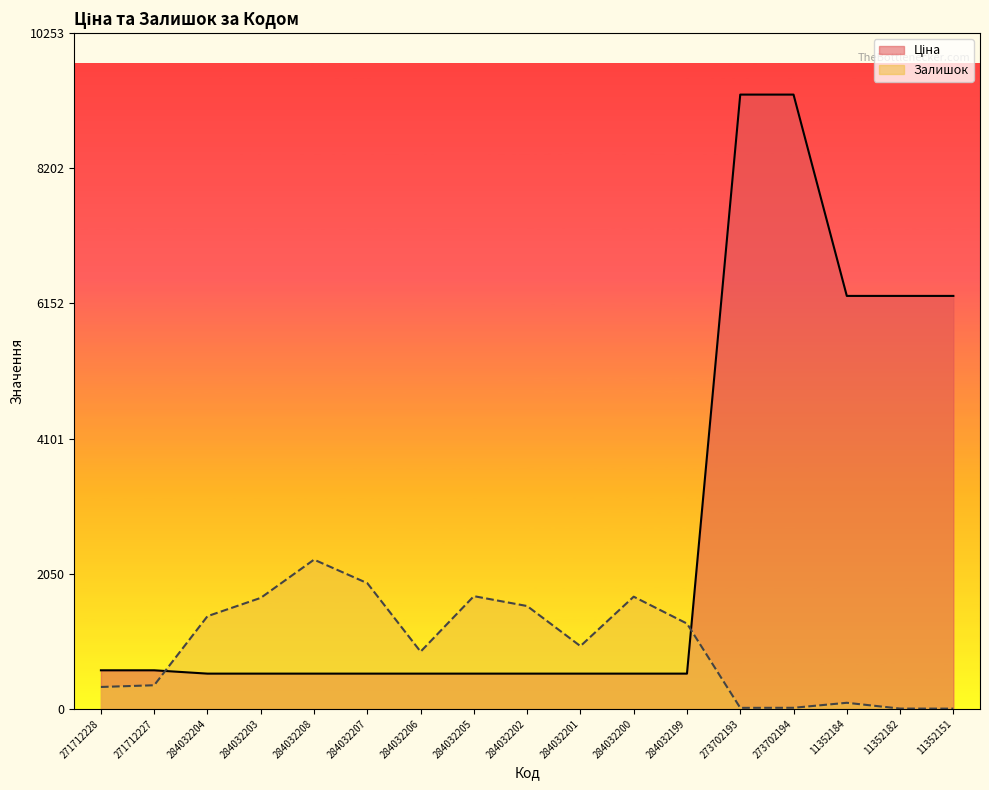

The value of Залишок at 284032203 is 2617.6. True or false?

False